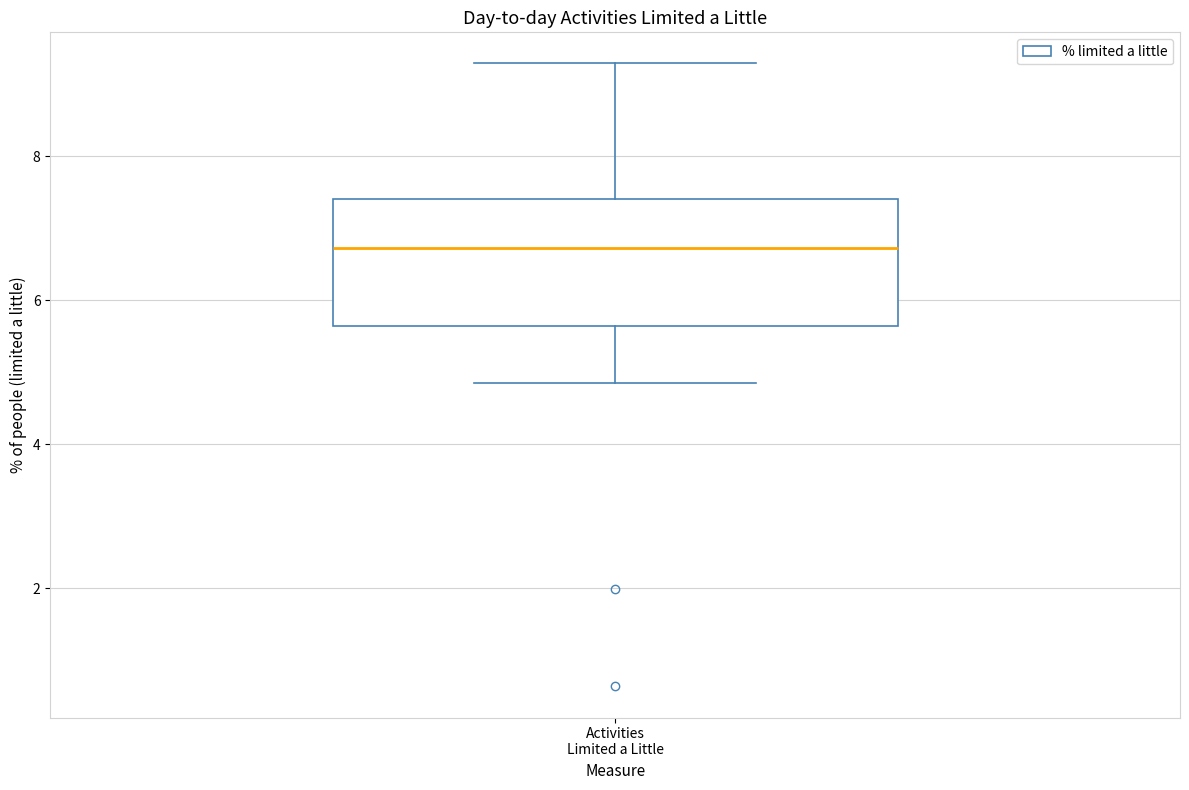

Where does the upper whisker of the box for Activities Limited a Little end on the y-axis? The values are not printed on the chart, so give them approximately, as read against the axis.

9.2